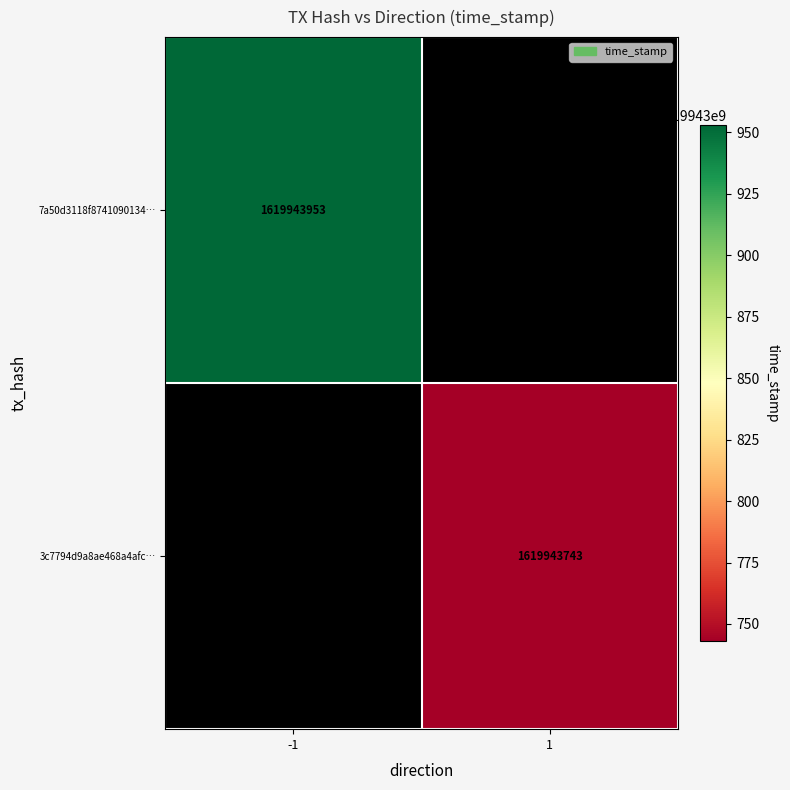

Which series has the largest total across all categories?

7a50d3118f87410901344c0c783f097f6a23de0